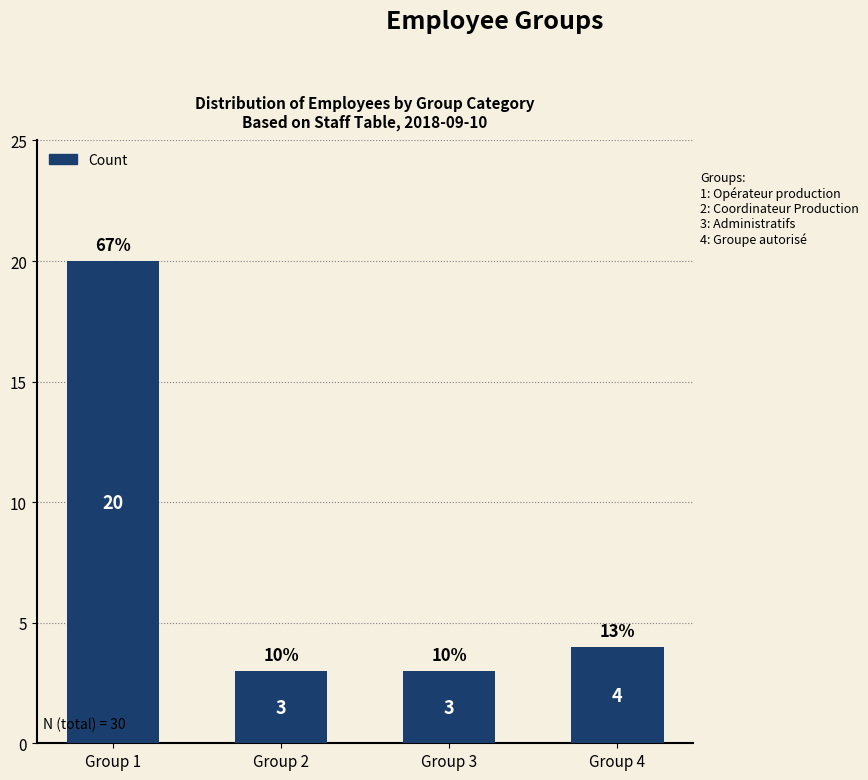

What is the difference between the maximum and minimum values?

17